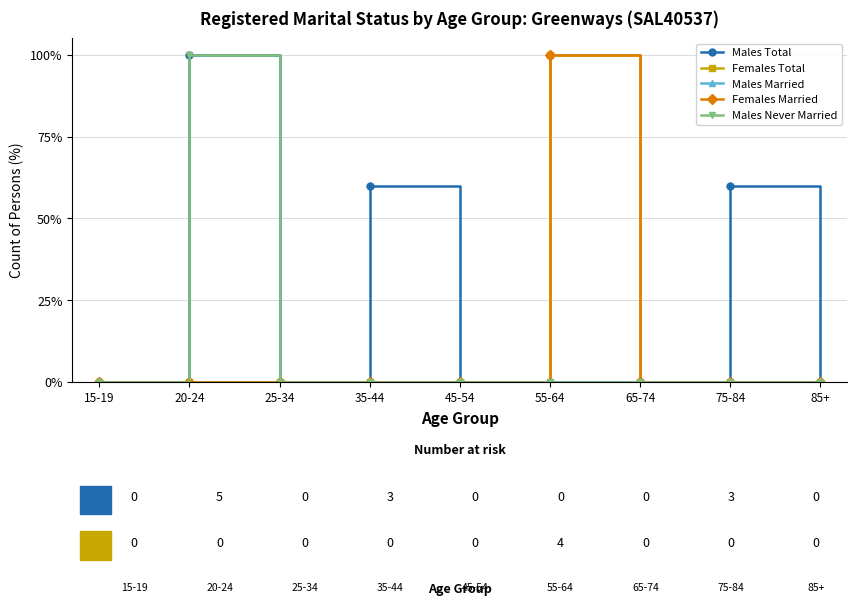

What is the label of the 6th point from the left?

55-64